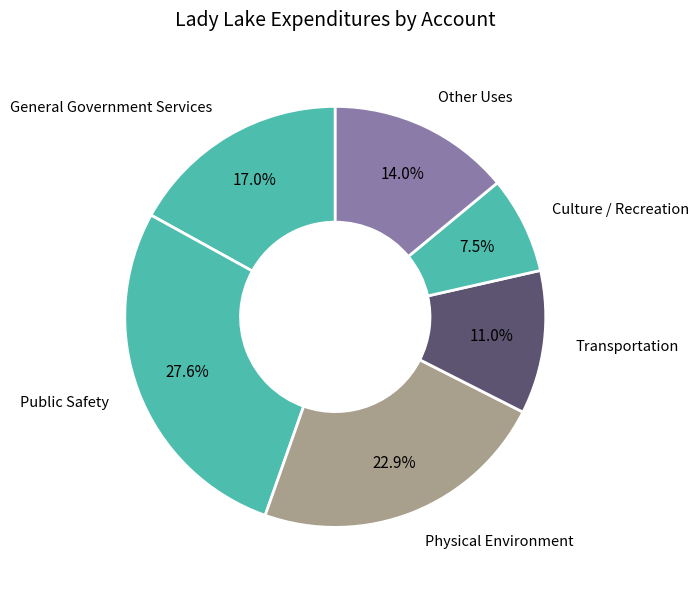

How many segments does this pie chart have?

6